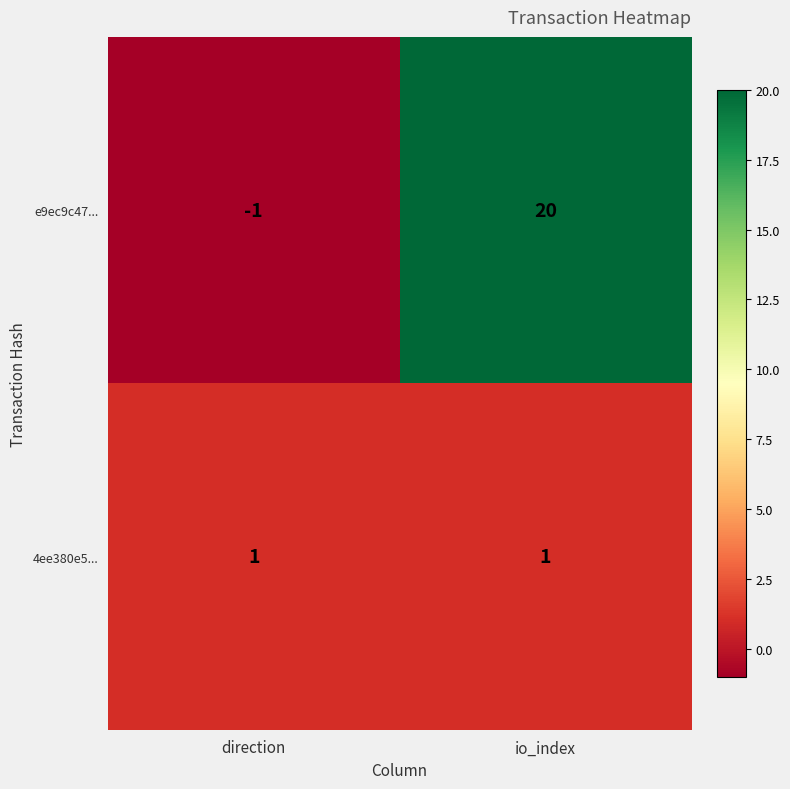

What is the total value across all series at io_index?

21